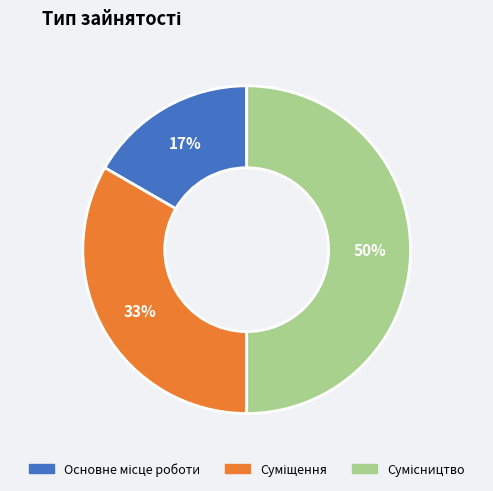

To the nearest percent, what is the difference between the largest and smallest slice percentages?

33%